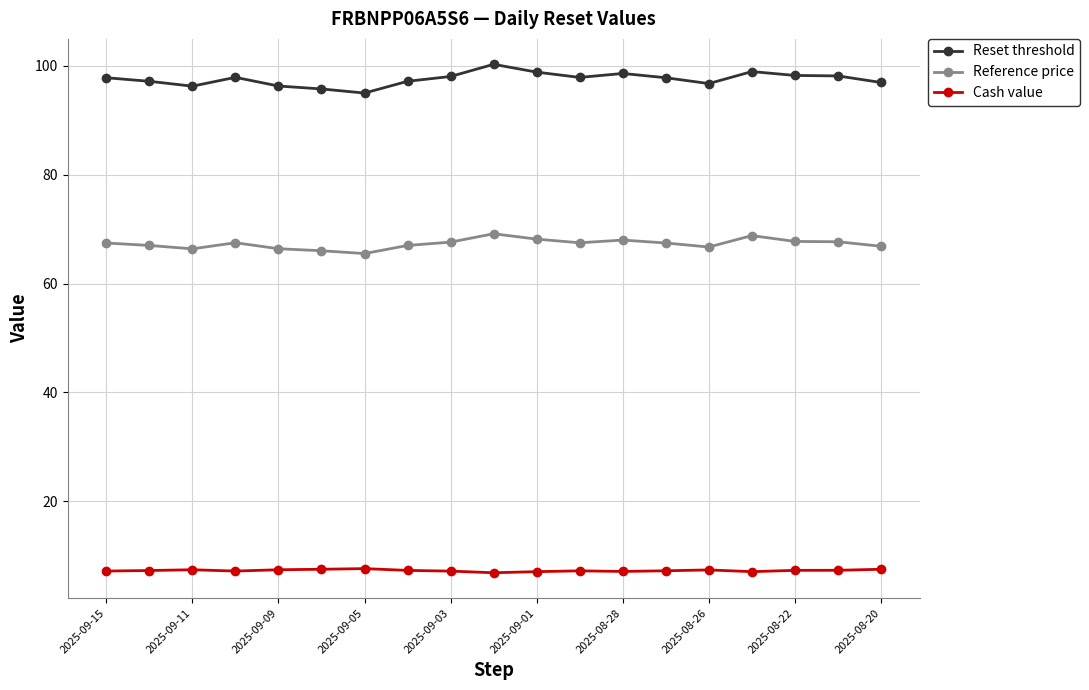

What is the difference between the maximum and minimum values in the Reference price series?

3.6